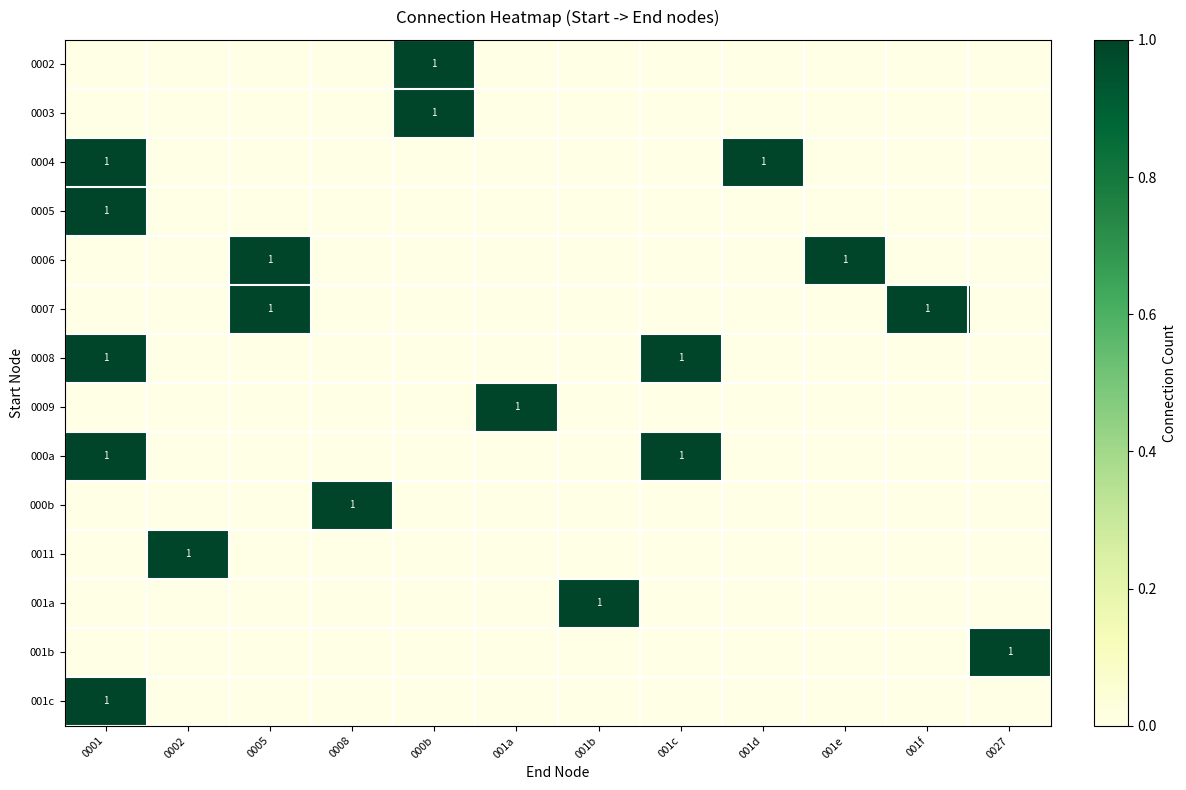

List the labels in order of 000a value, largest first.

0001, 001c, 0002, 0005, 0008, 000b, 001a, 001b, 001d, 001e, 001f, 0027